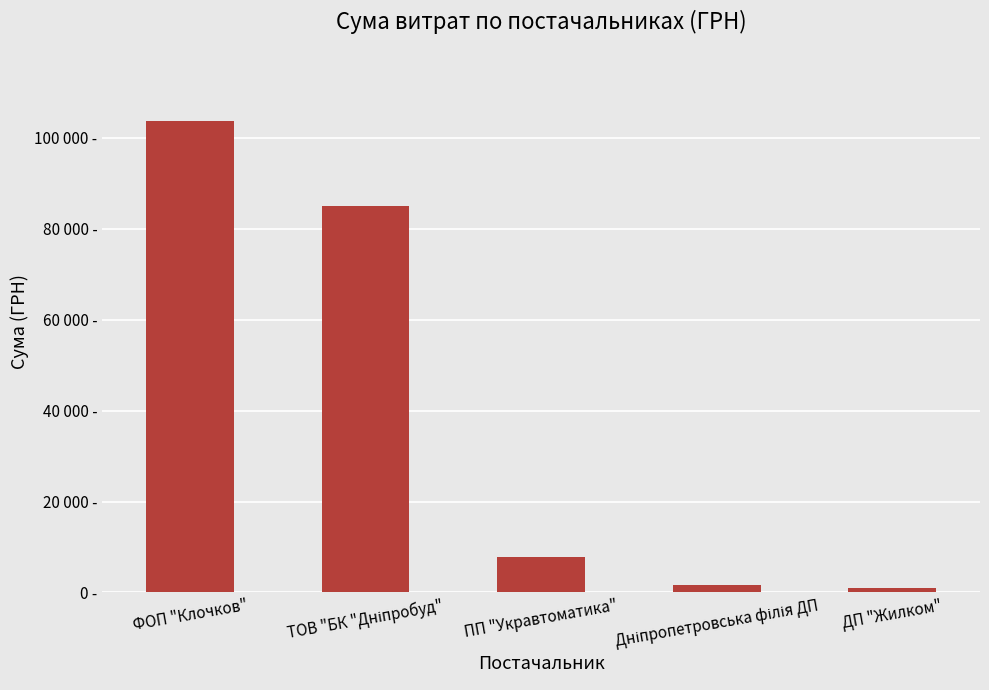

Is it true that the value at ДП "Жилком" is 1080.0?

True